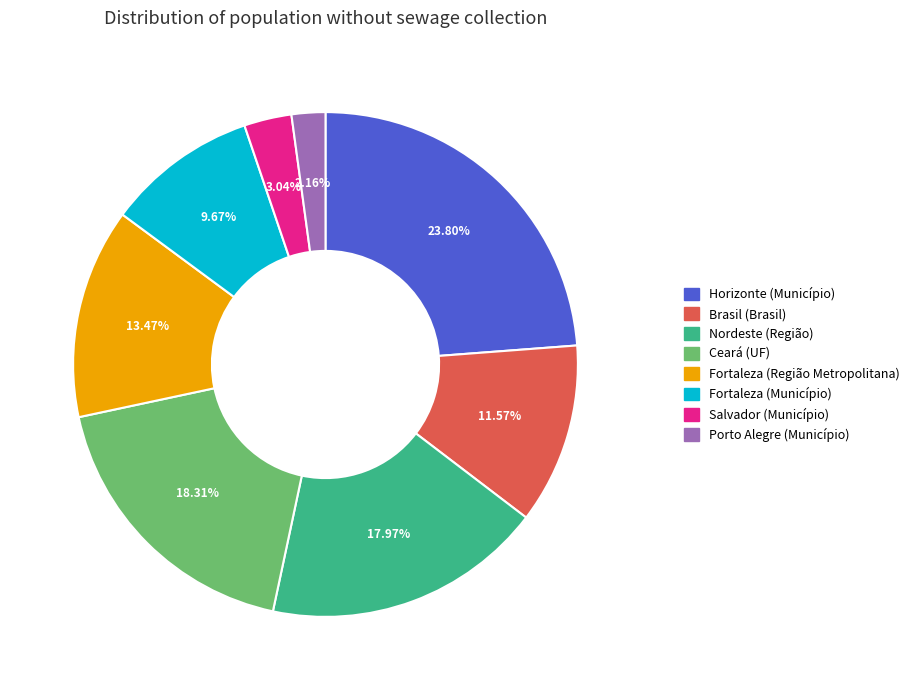

Is there any slice that represents more than half of the pie?

No